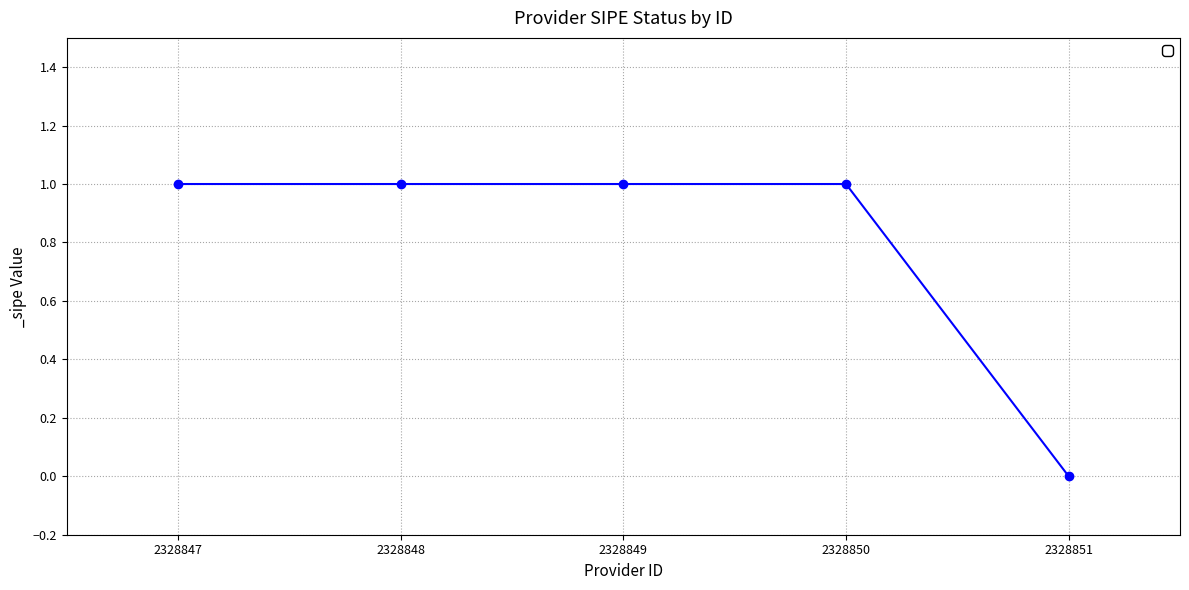

How many categories are shown in the chart?

5